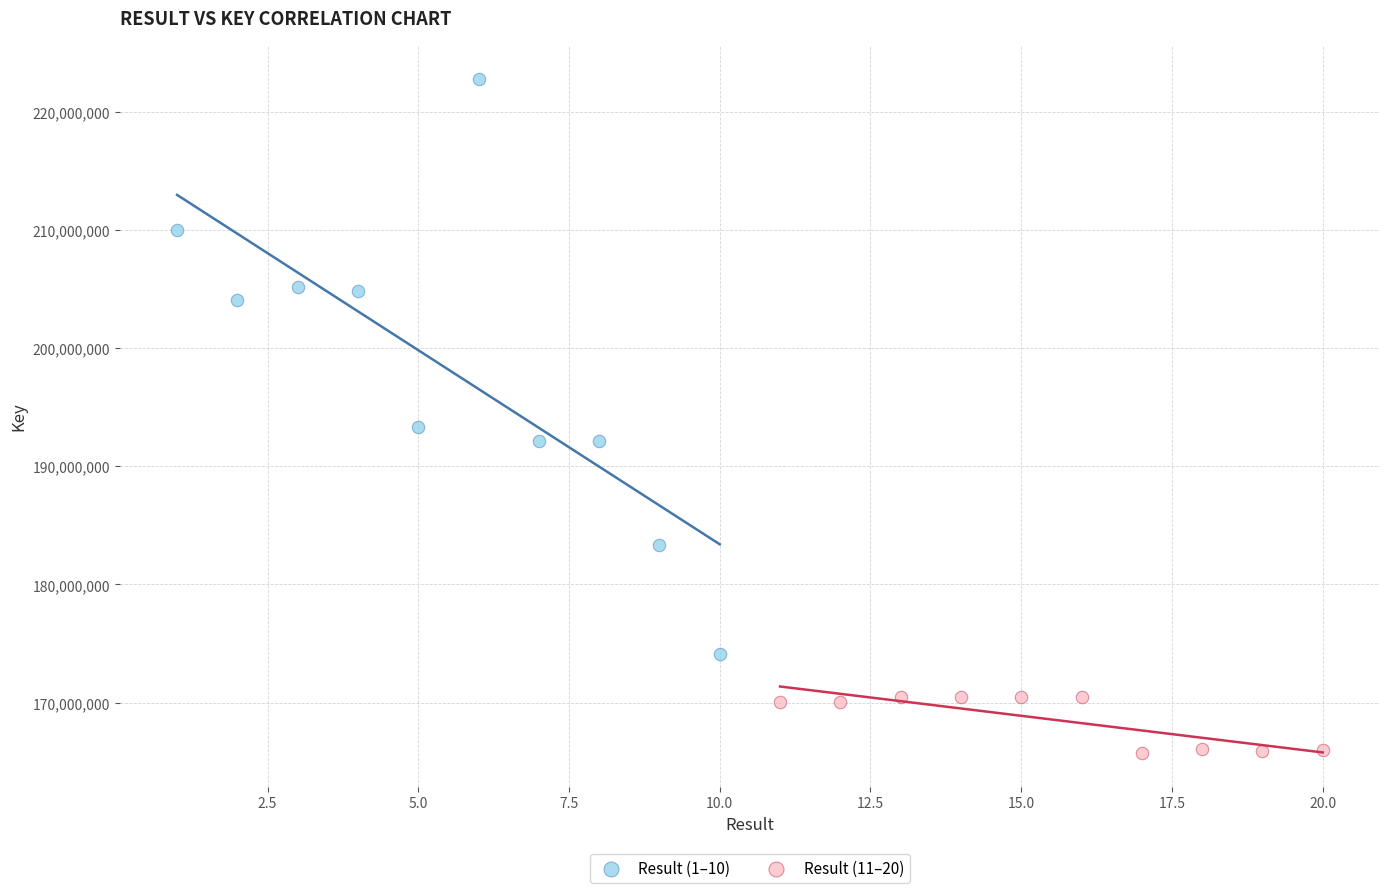

Which series reaches the maximum Y coordinate?

Result (1–10)